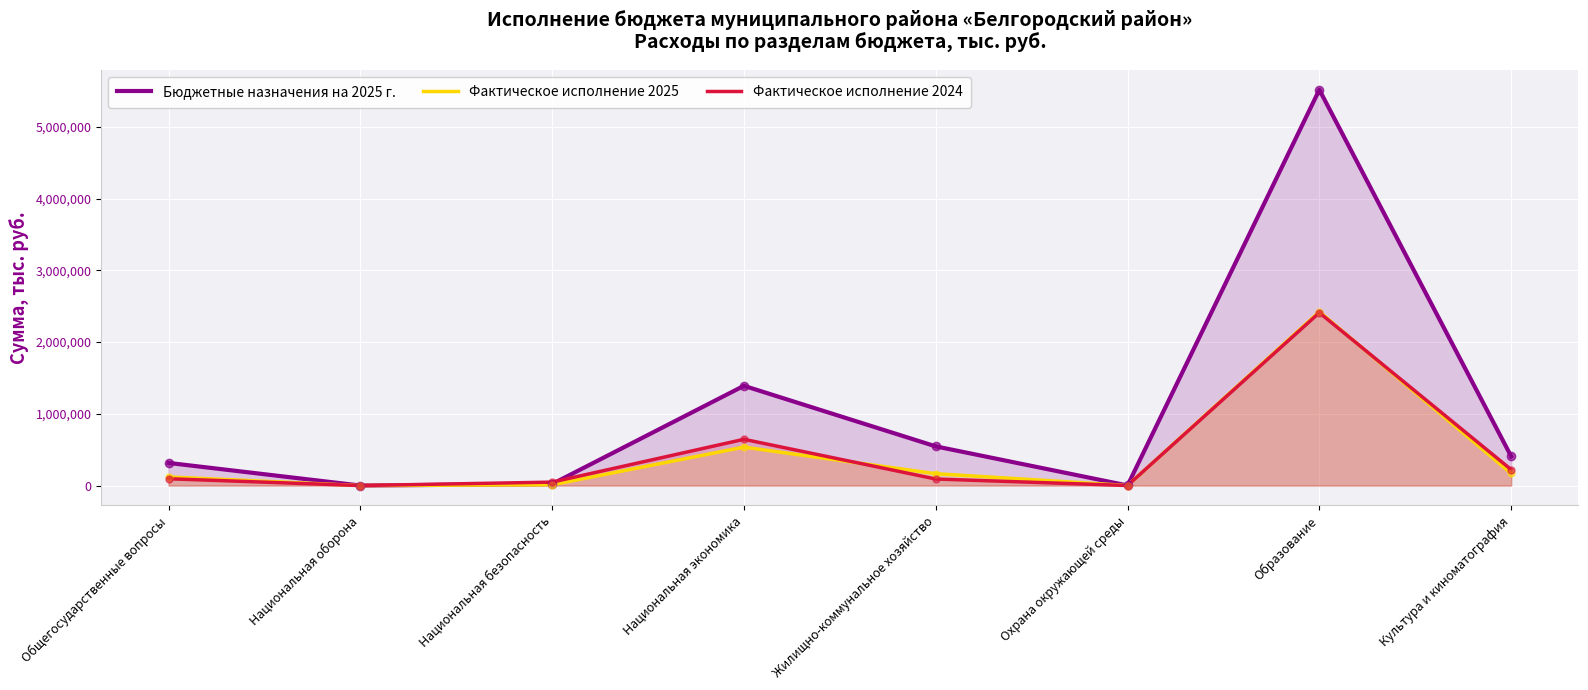

At which category is the sum across all series the highest?

Образование